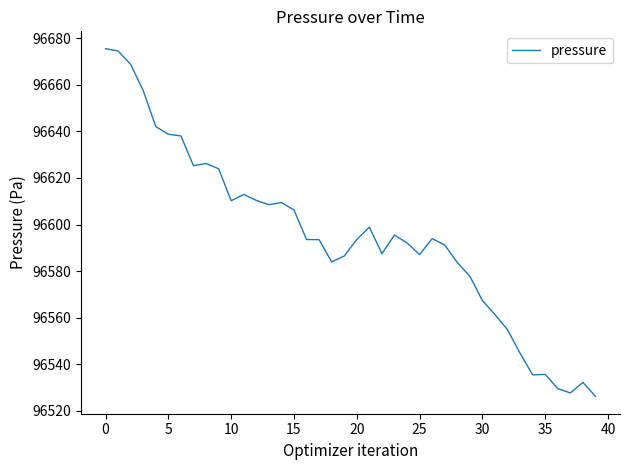

What is the minimum value shown in the chart?

96526.3